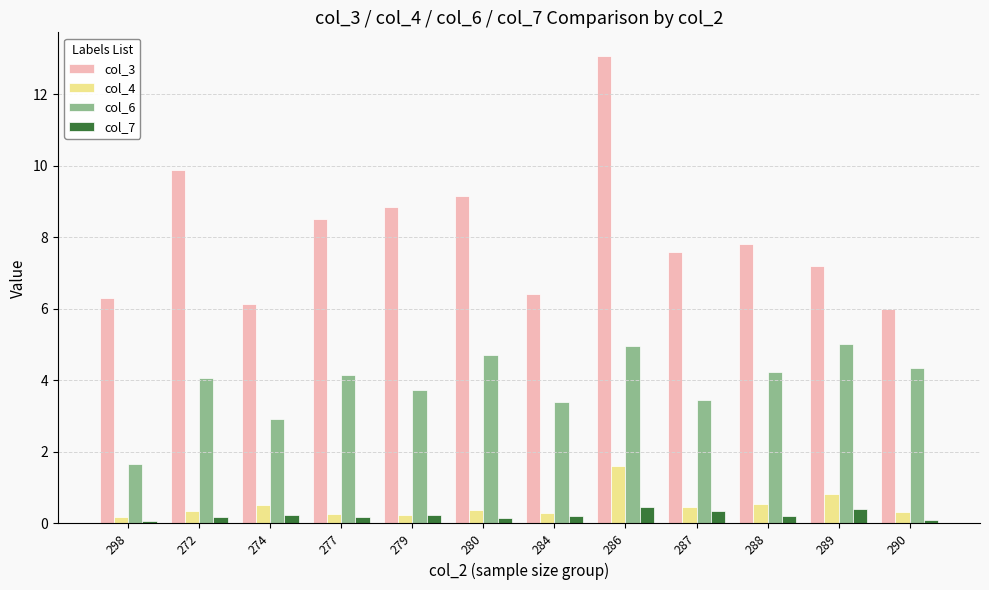

What are all the series names shown in the legend?

col_3, col_4, col_6, col_7